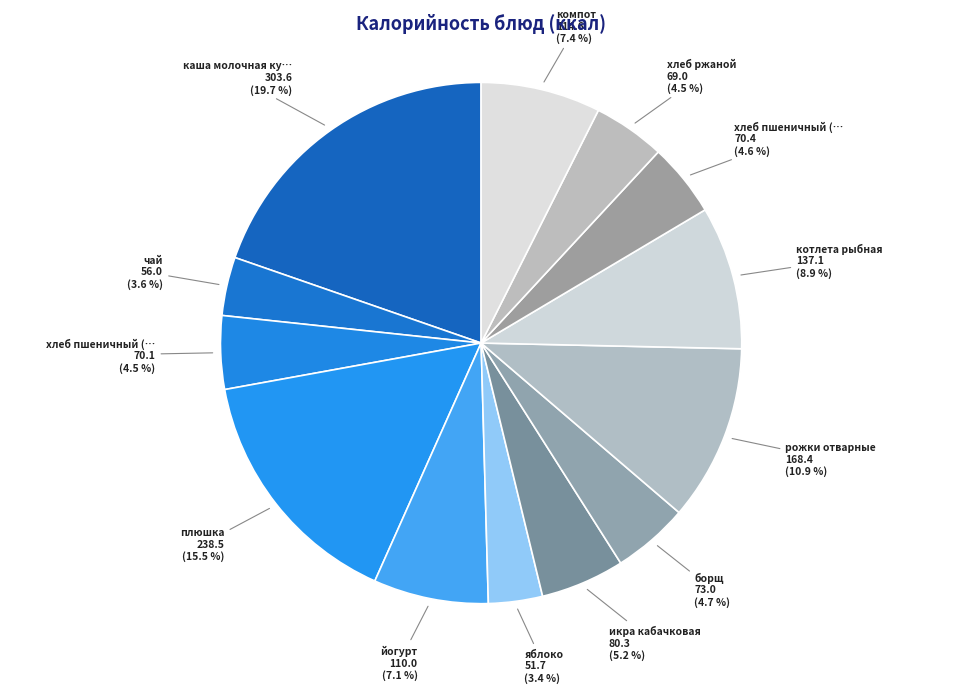

Which category has the biggest portion of the pie?

каша молочная кукурузная